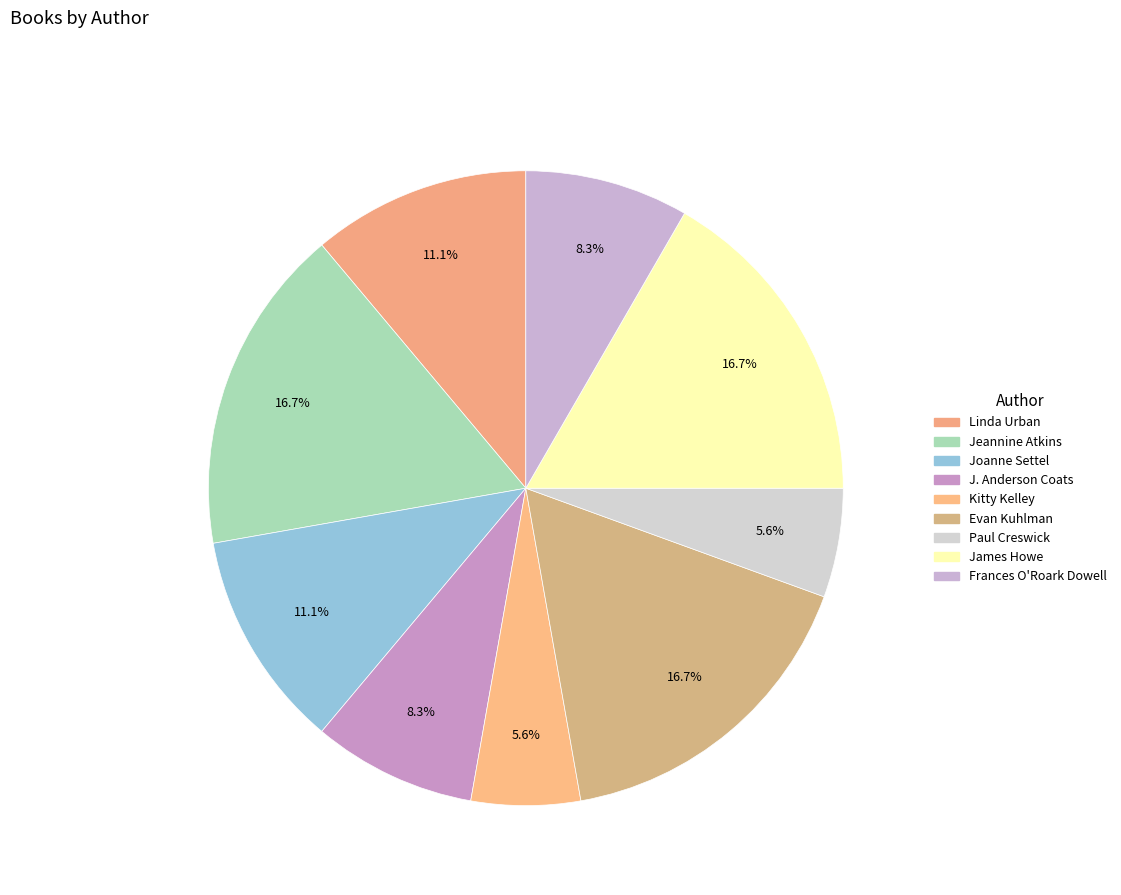

Count the number of slices in the pie.

9